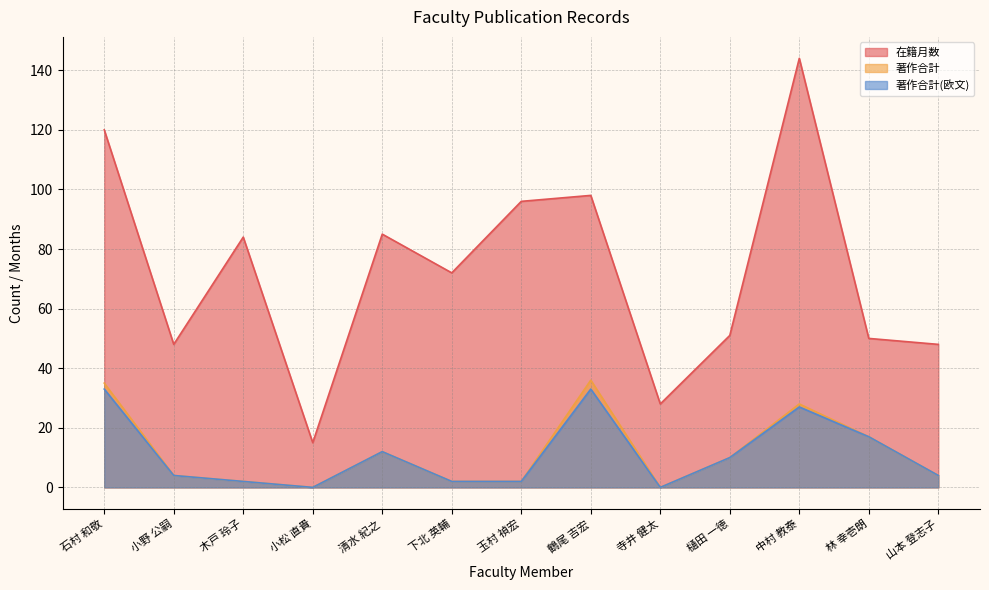

Which series has the largest total across all categories?

在籍月数